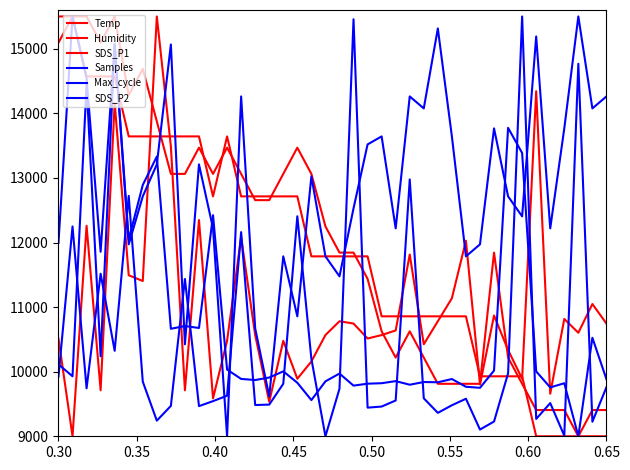

Does the chart have visible grid lines?

No